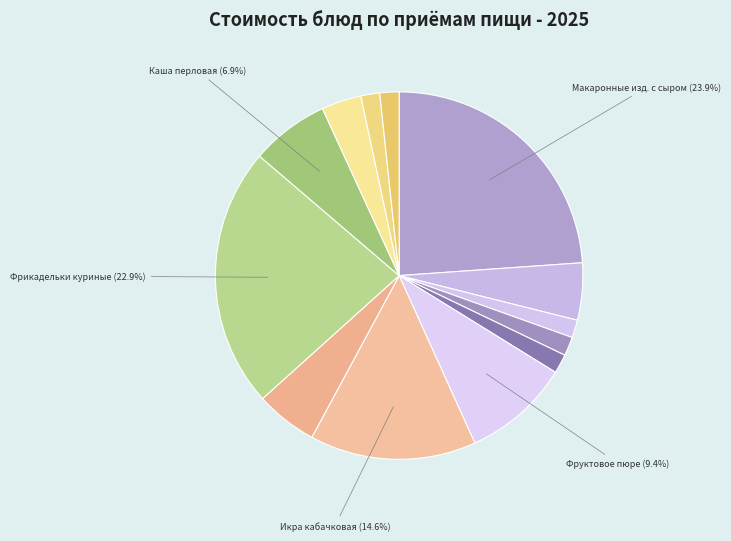

How many segments does this pie chart have?

13